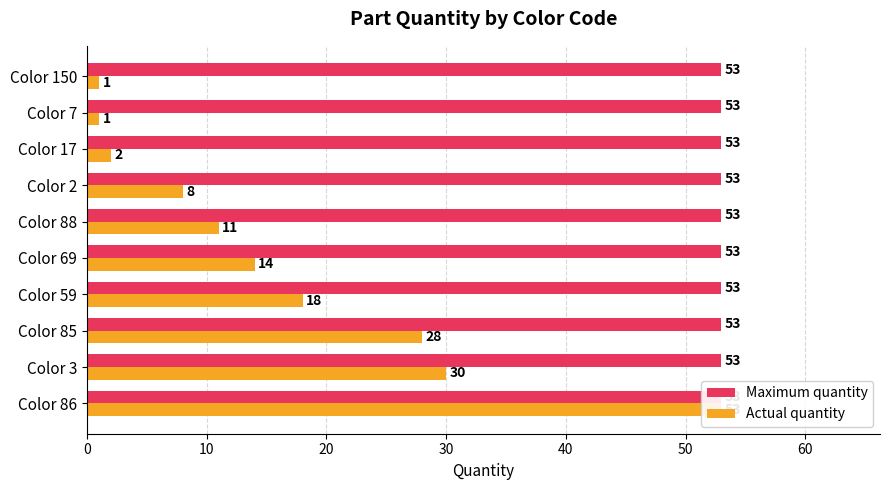

Which series has the largest range (max minus min)?

Actual quantity